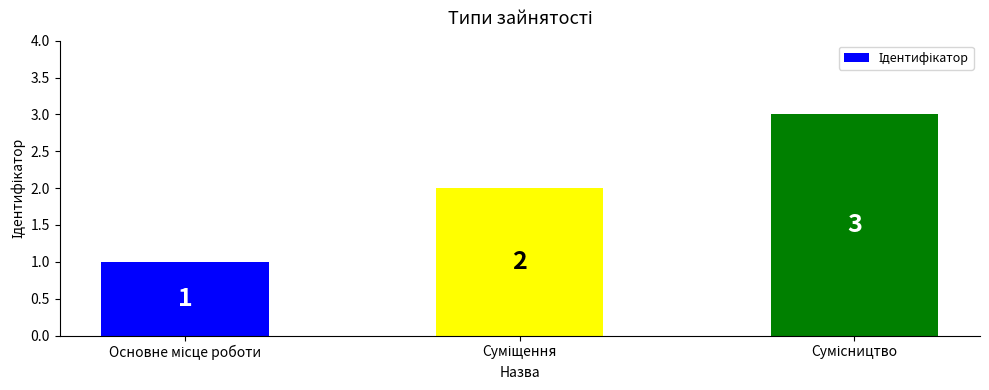

What is the sum of all values?

6